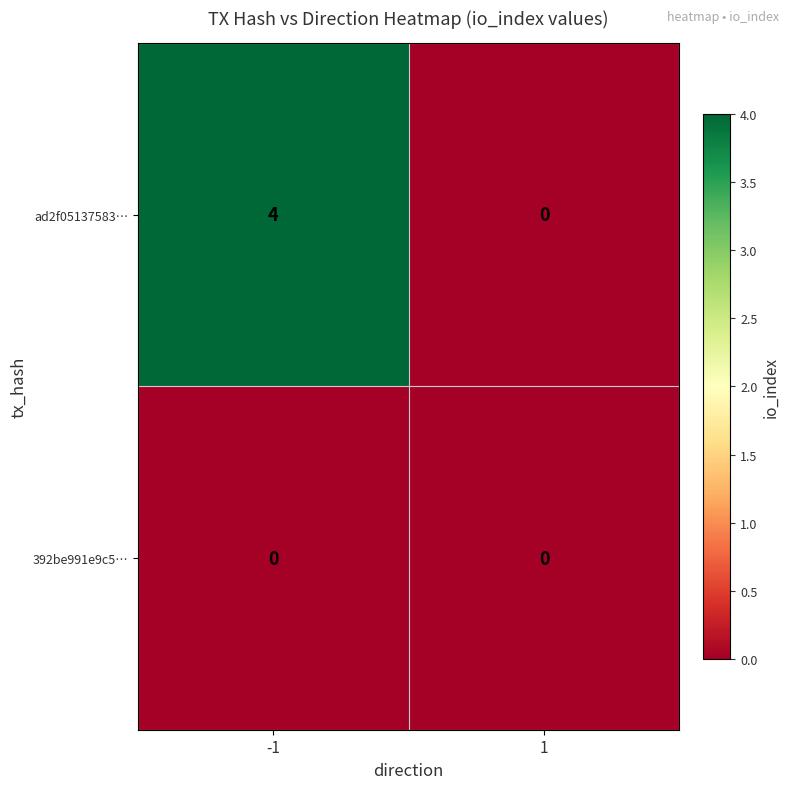

Is it true that ad2f05137583… equals 4 at -1?

True